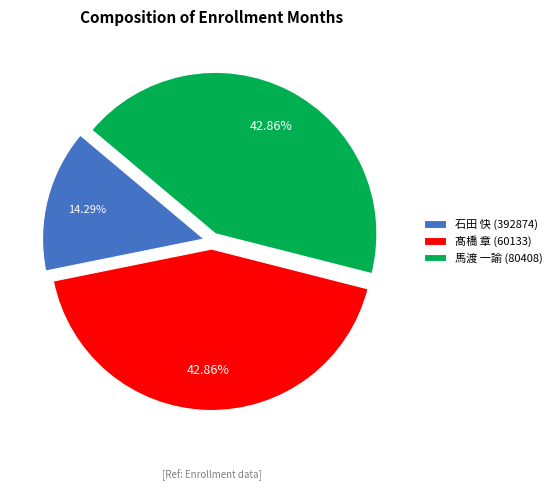

The 馬渡 一諭 (80408) slice represents 43% of the pie. True or false?

True